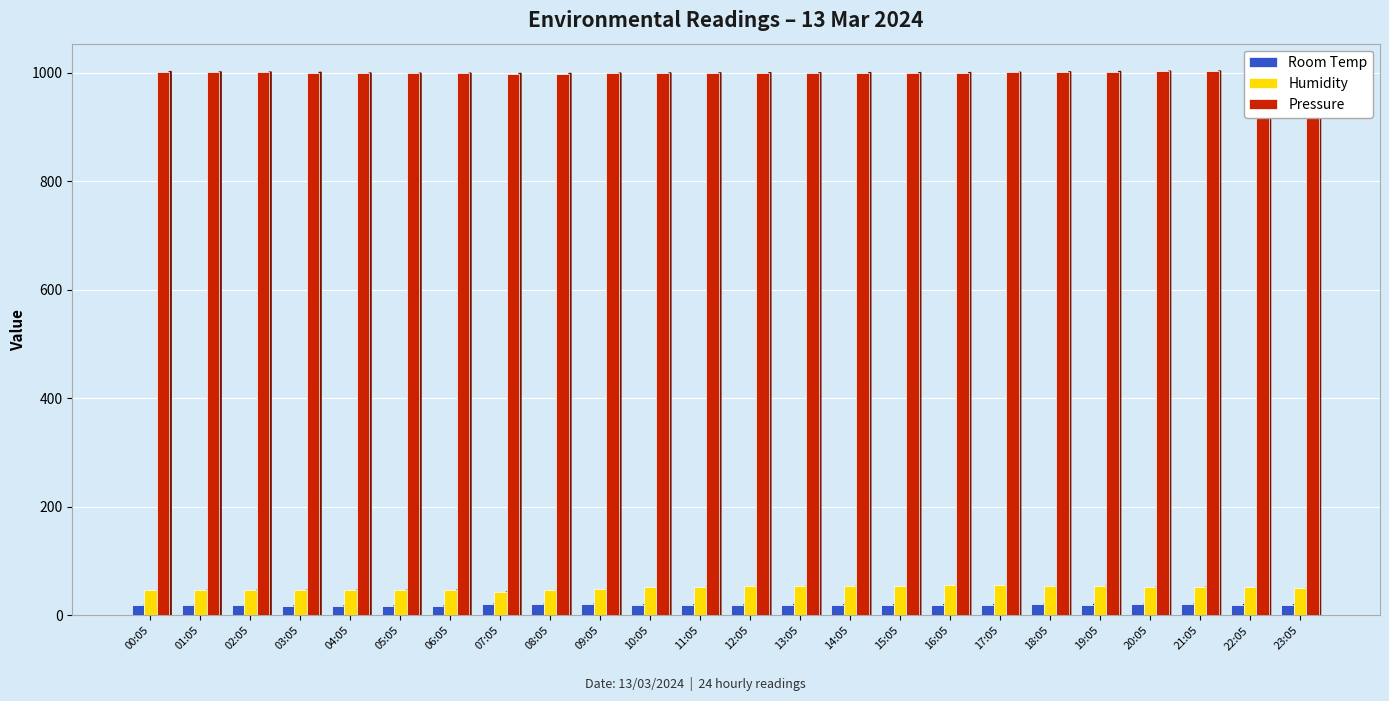

Which series has the largest range (max minus min)?

Humidity